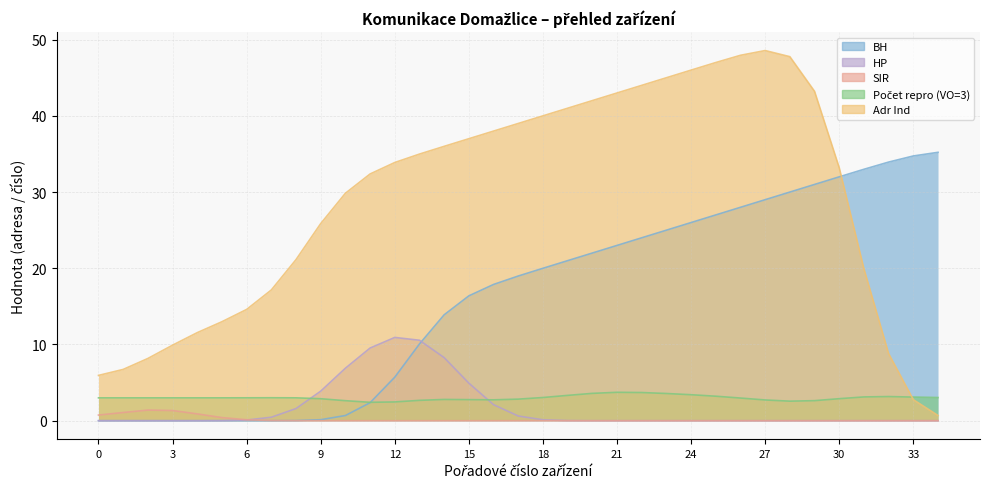

True or false: Počet repro (VO=3) and SIR cross at least once.

False